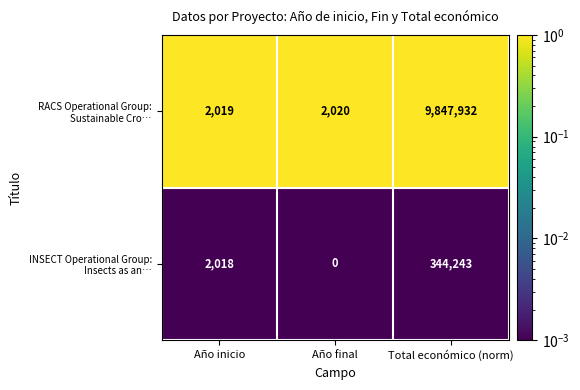

What is the maximum value shown in the chart?

9847932